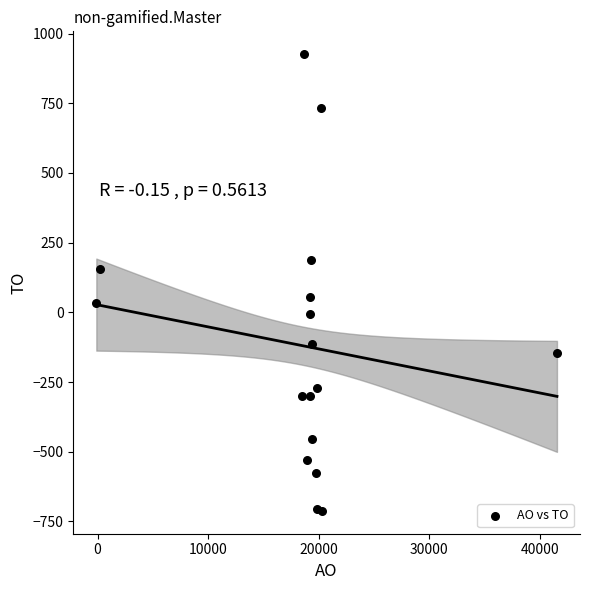

What is the range of Y values (max minus min)?

1638.5